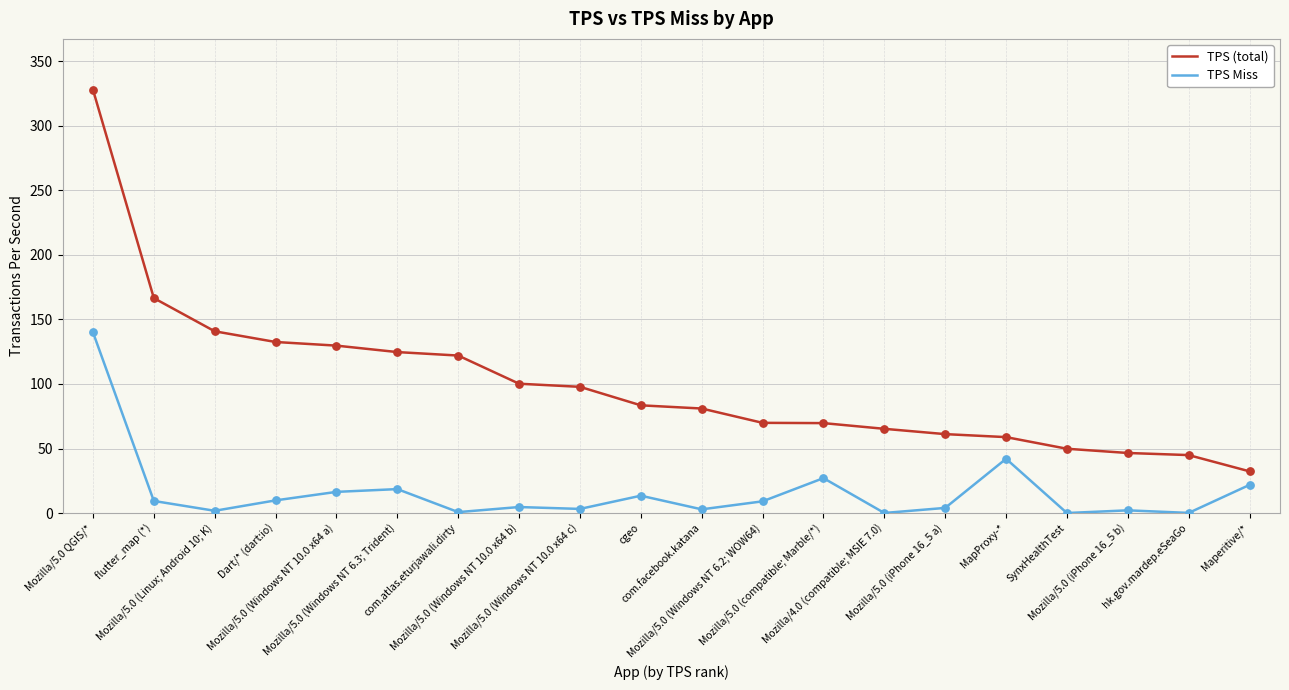

Which series has the widest spread of values?

TPS (total)